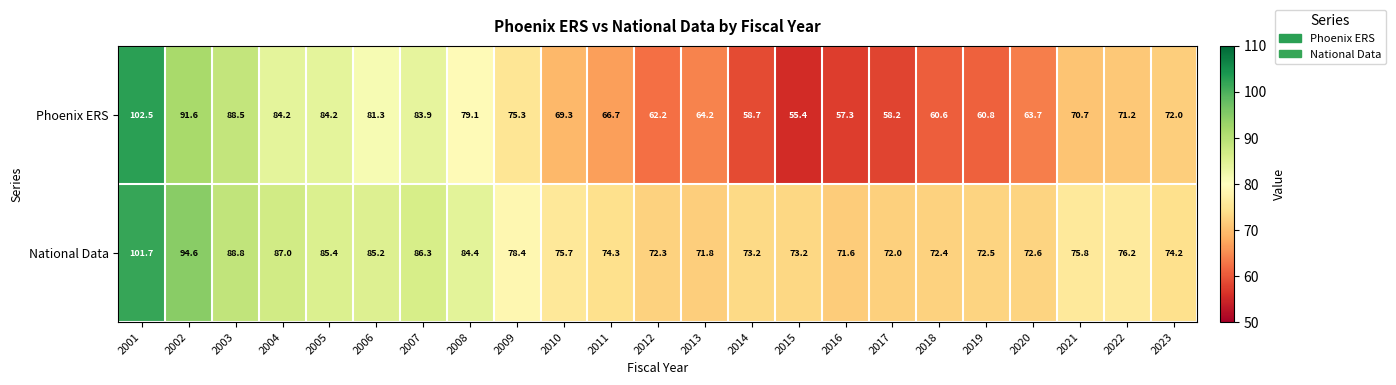

Rank the series at 2004 from lowest to highest value.

Phoenix ERS, National Data